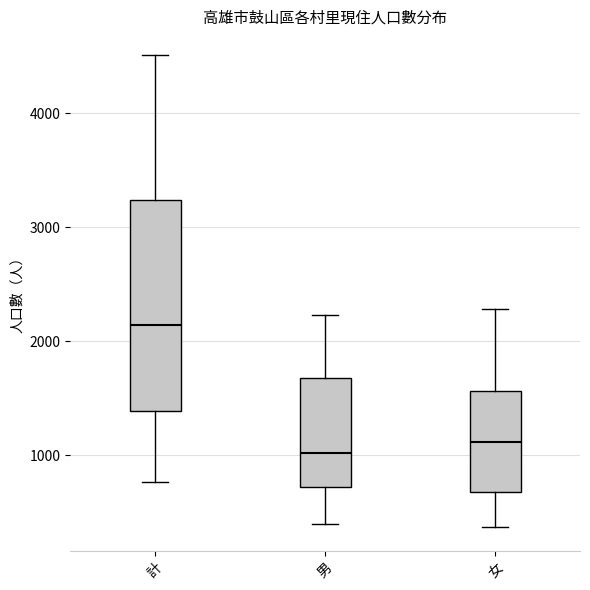

Which box's median line is the highest?

計